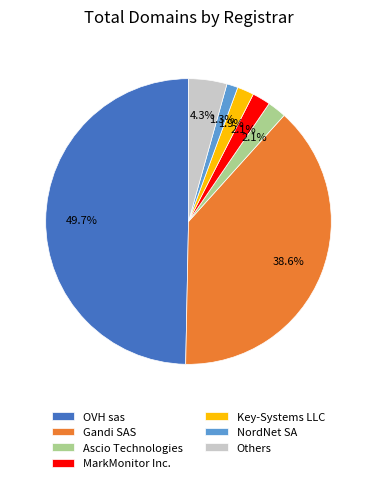

Is Key-Systems LLC the majority of the pie?

No